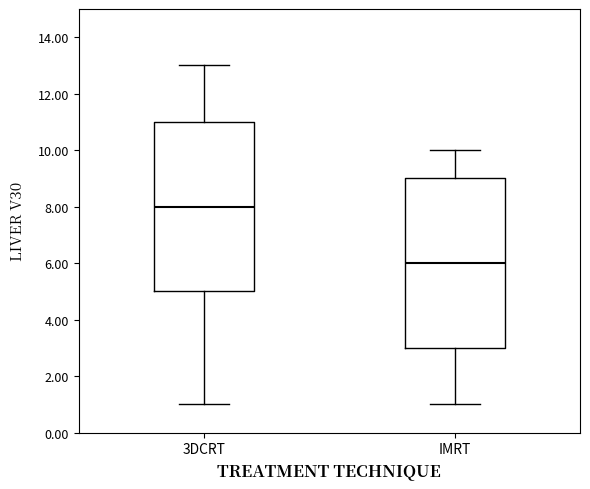

Reading left to right, transcribe this box plot: for each box, give where its median line is, the range the box spans, and where its two whiskers end, as read against the y-axis. The values are not printed on the chart, so give them approximately, as read against the axis.

3DCRT: median 8, box 5 to 11, whiskers 1 to 13
IMRT: median 6, box 3 to 9, whiskers 1 to 10